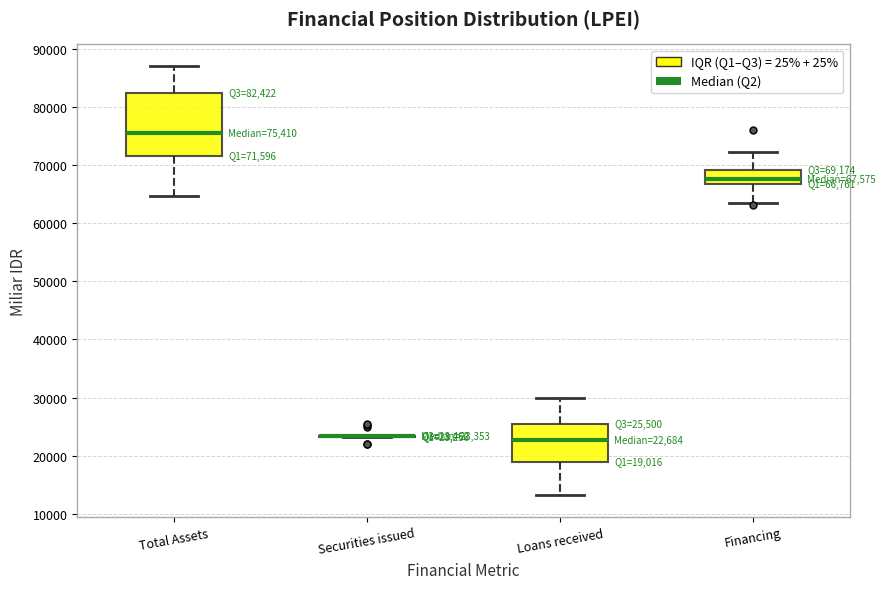

Comparing the boxes themselves (not the whiskers), which one is the tallest?

Total Assets